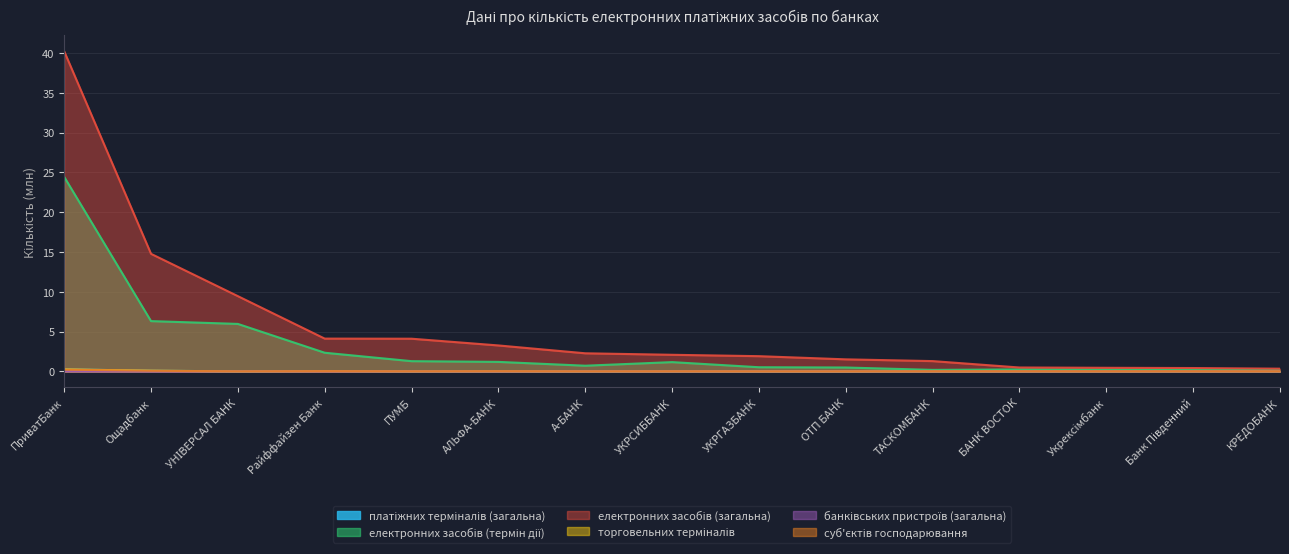

What is the total value across all series at Райффайзен Банк?

6.6